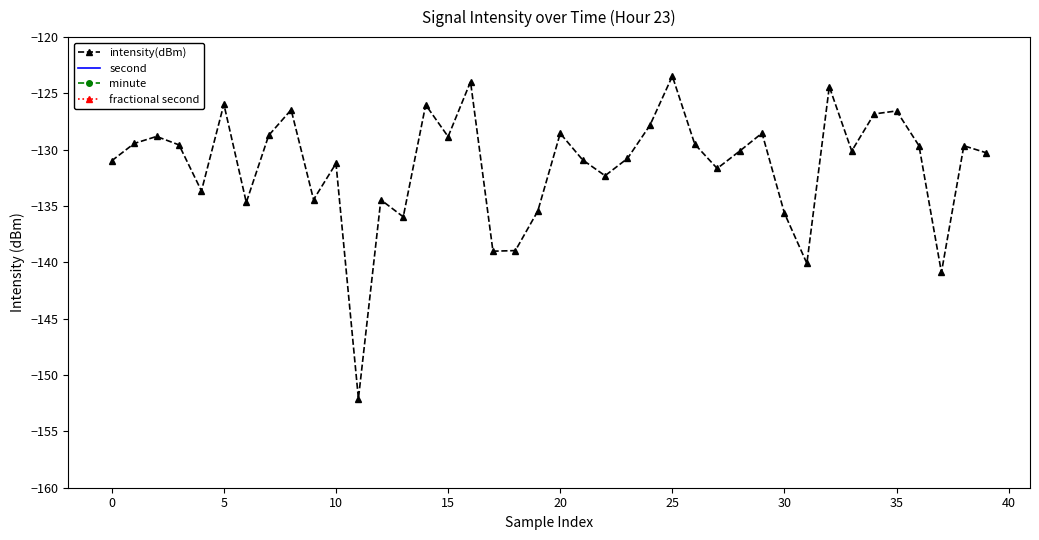

Does the chart have visible grid lines?

No